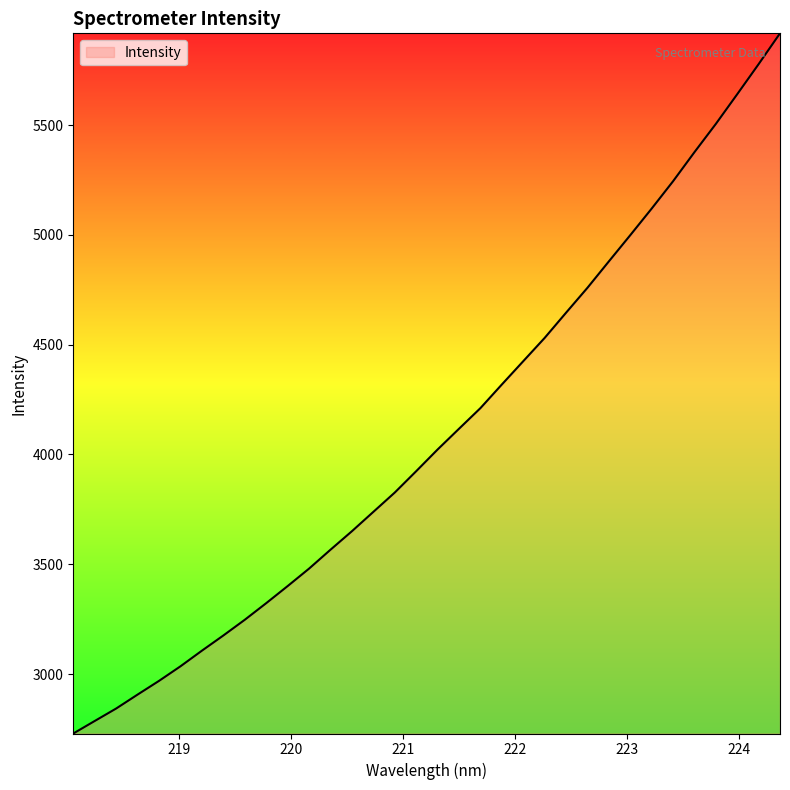

What is the difference between the maximum and minimum values?

3188.4